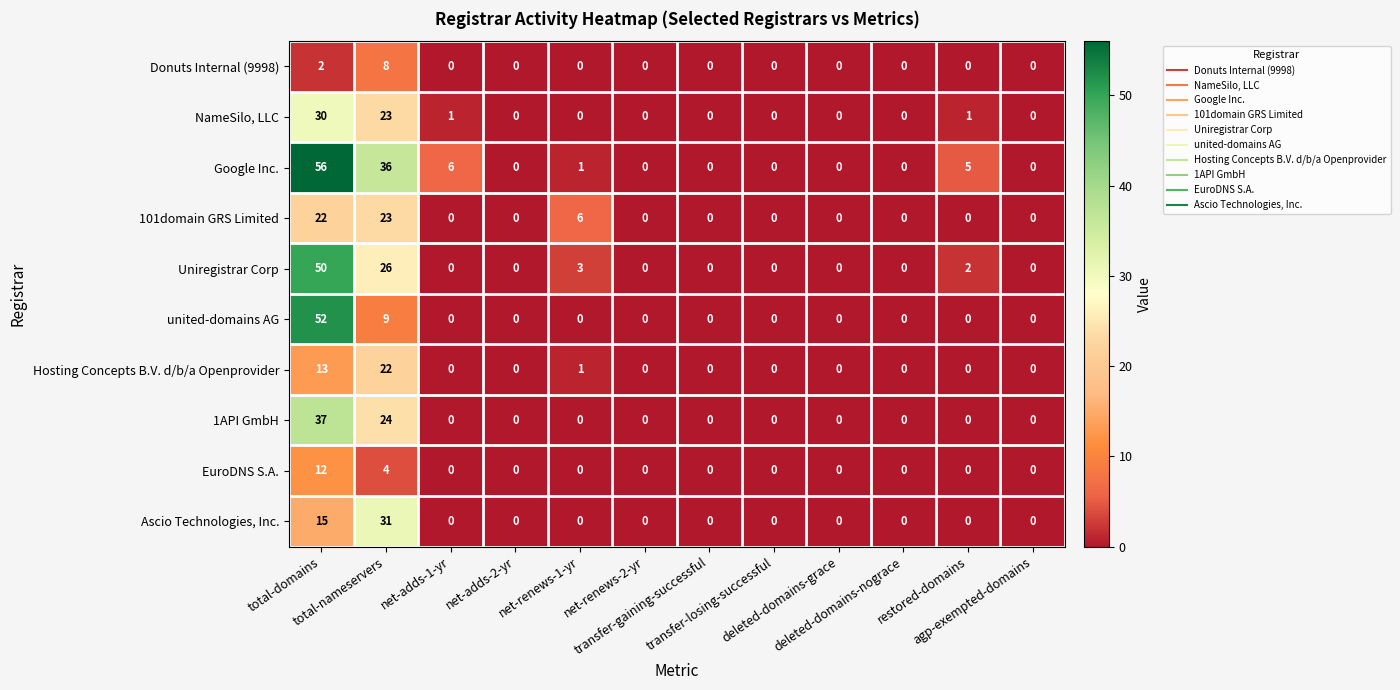

Which series has the widest spread of values?

Google Inc.